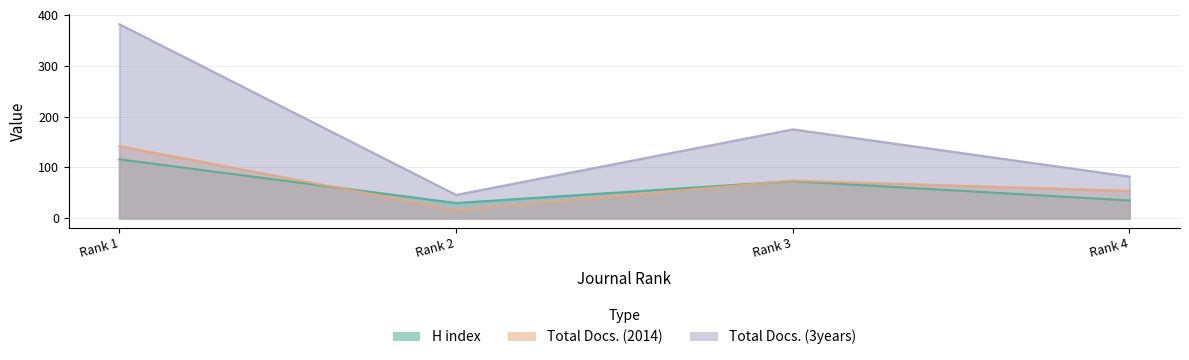

Reading left to right, extract all data points from this chart.

H index: 116	30	73	35
Total Docs. (2014): 142	16	74	54
Total Docs. (3years): 382	46	175	82